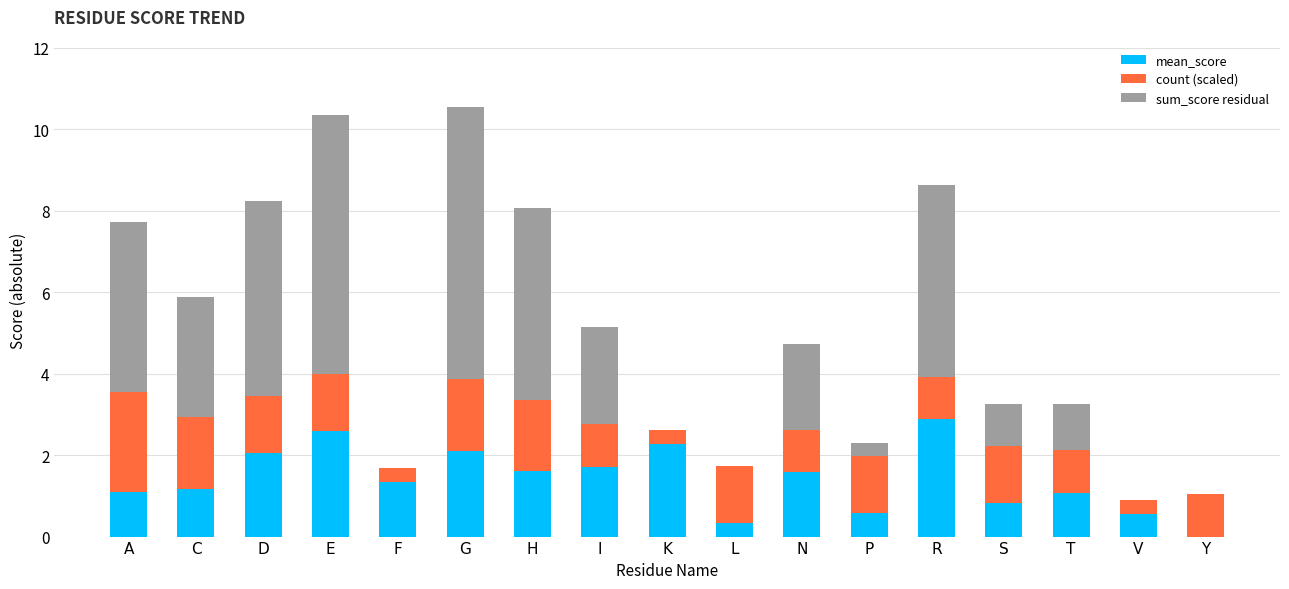

What is the label of the 13th bar from the right?

F